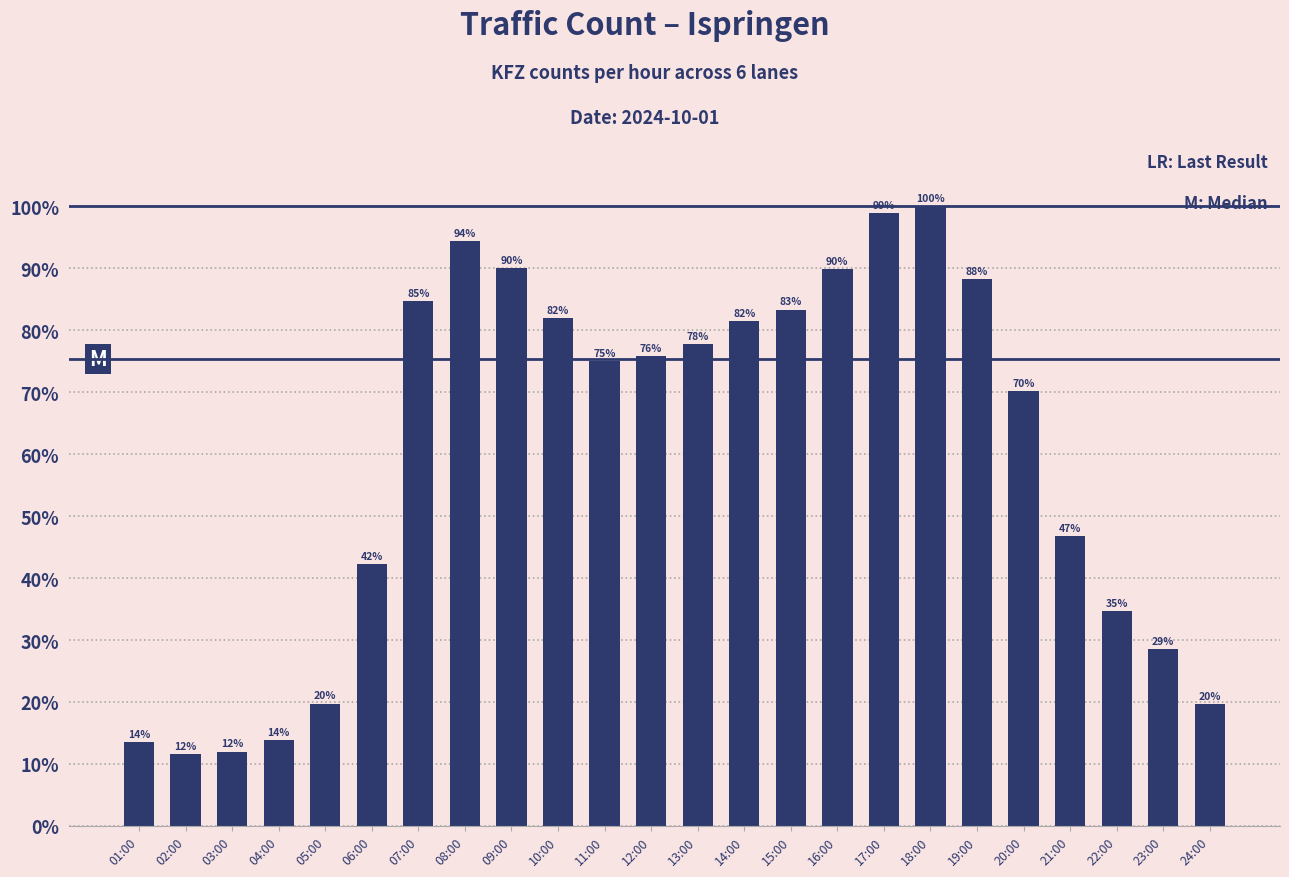

What is the greatest value displayed?

1.0